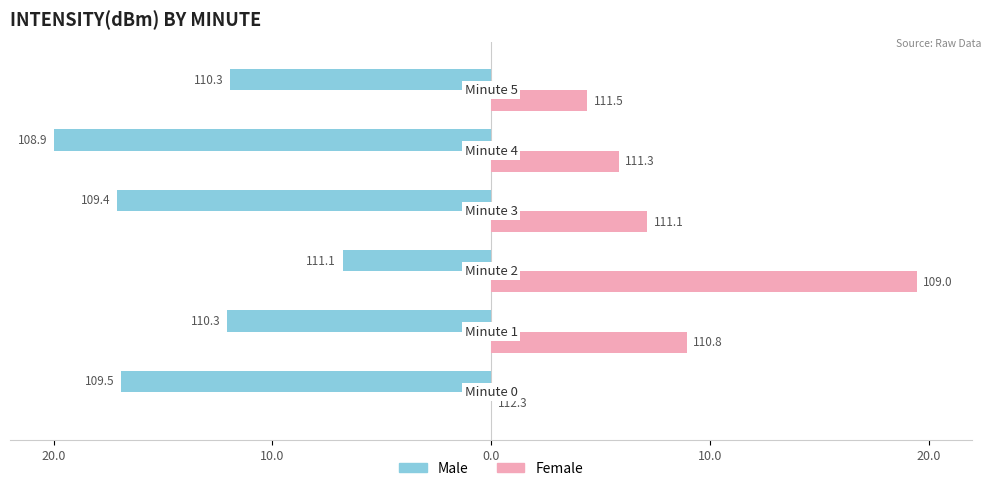

What is the difference between the maximum and minimum values in the Male series?

13.2